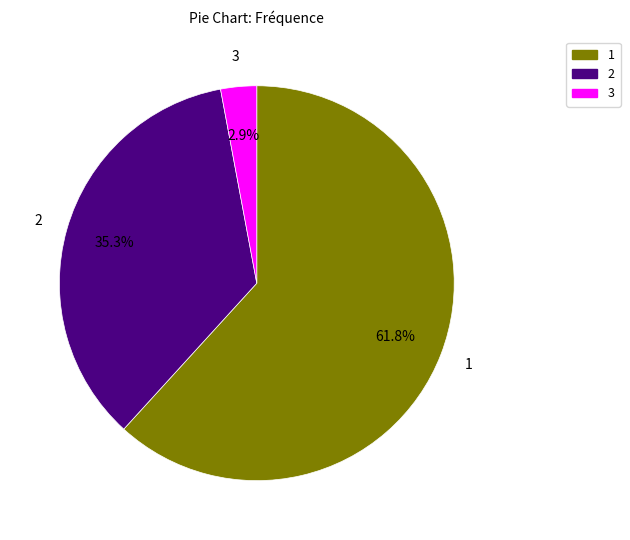

Combined, do 3 and 1 account for over 50%?

Yes